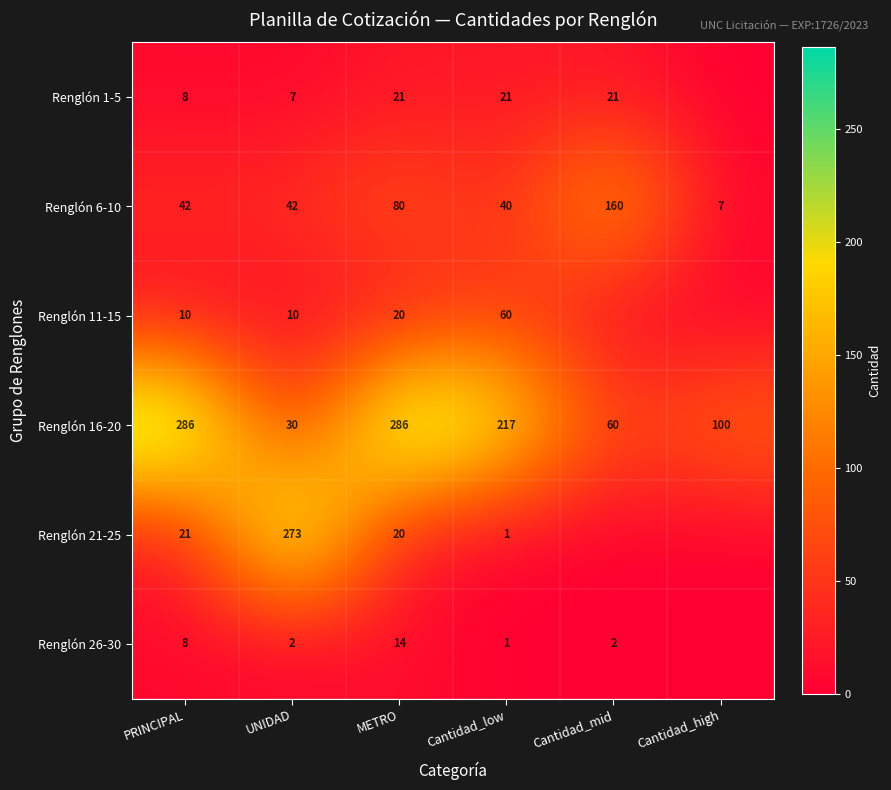

Count the number of data series in this chart.

6